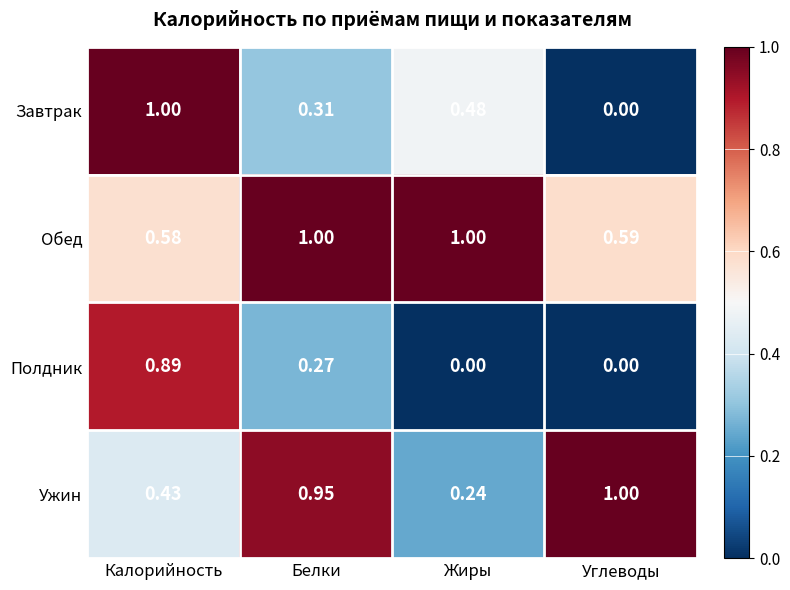

Which series changed the most between Калорийность and Углеводы?

Завтрак